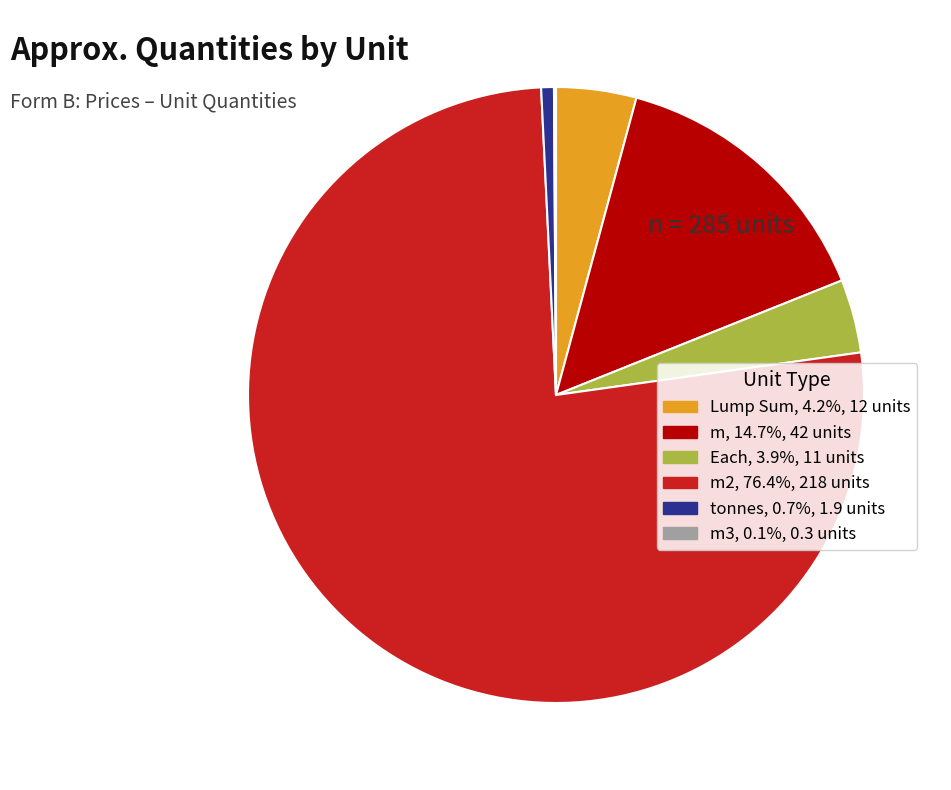

Is there a majority slice in this chart?

Yes